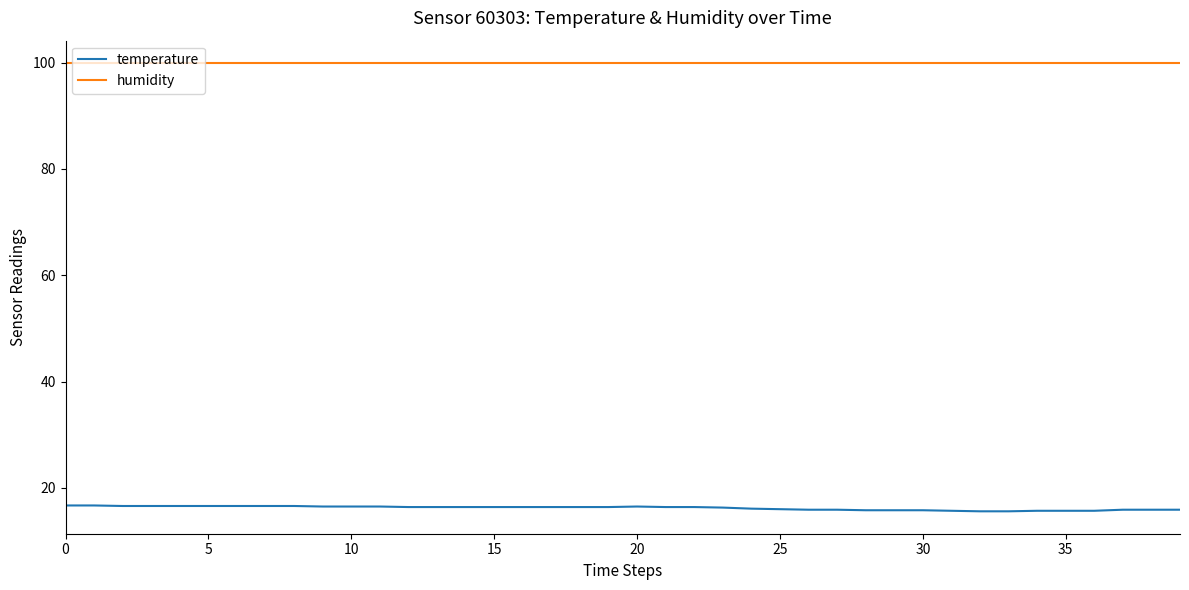

Does the chart display data point markers on the line(s)?

No